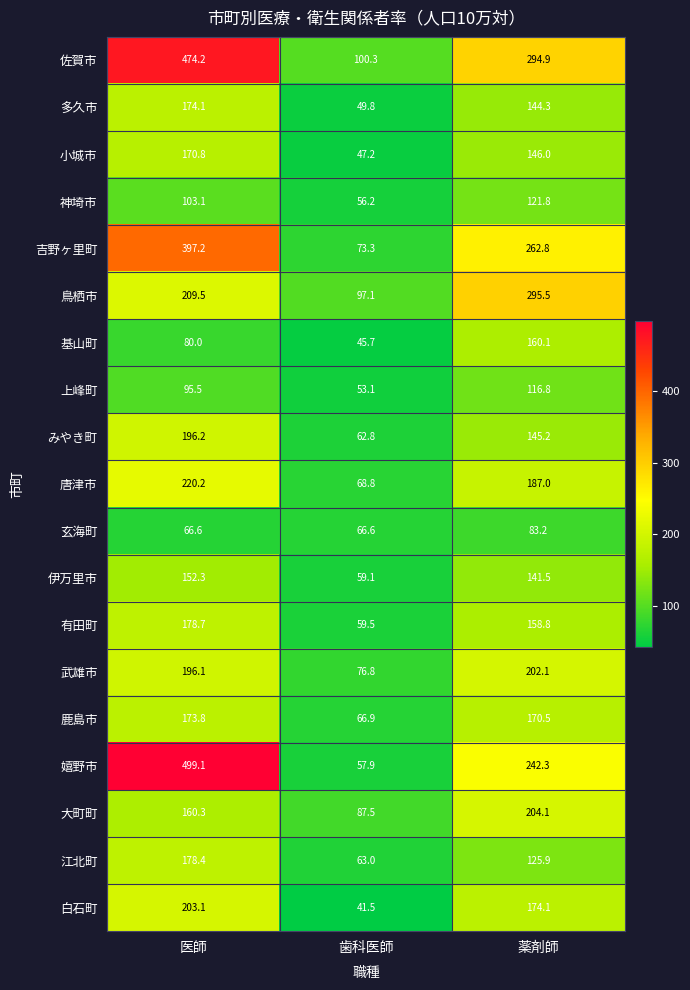

How many data points does each series have?

3